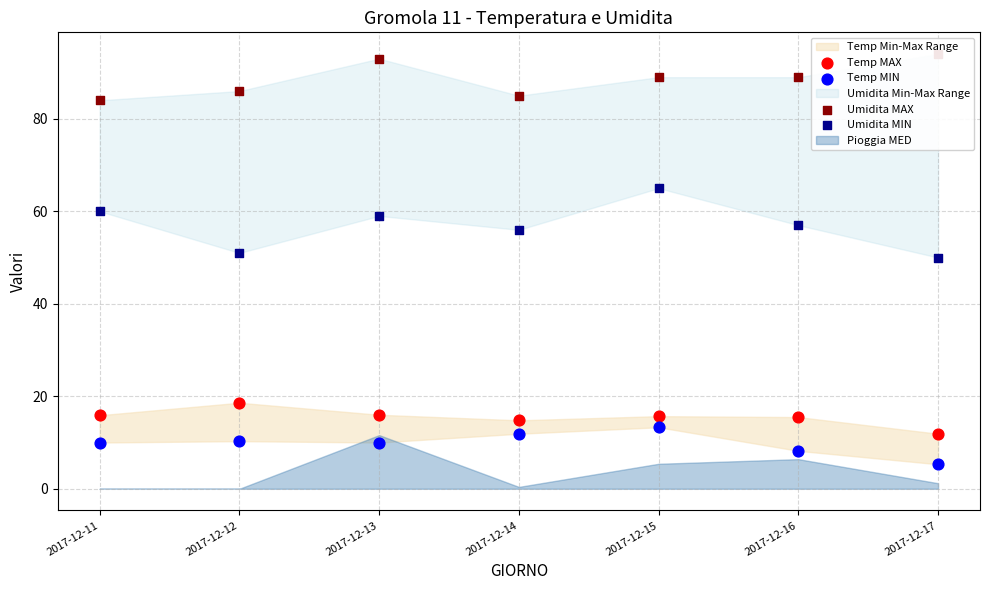

At which category is the sum across all series the highest?

2017-12-15